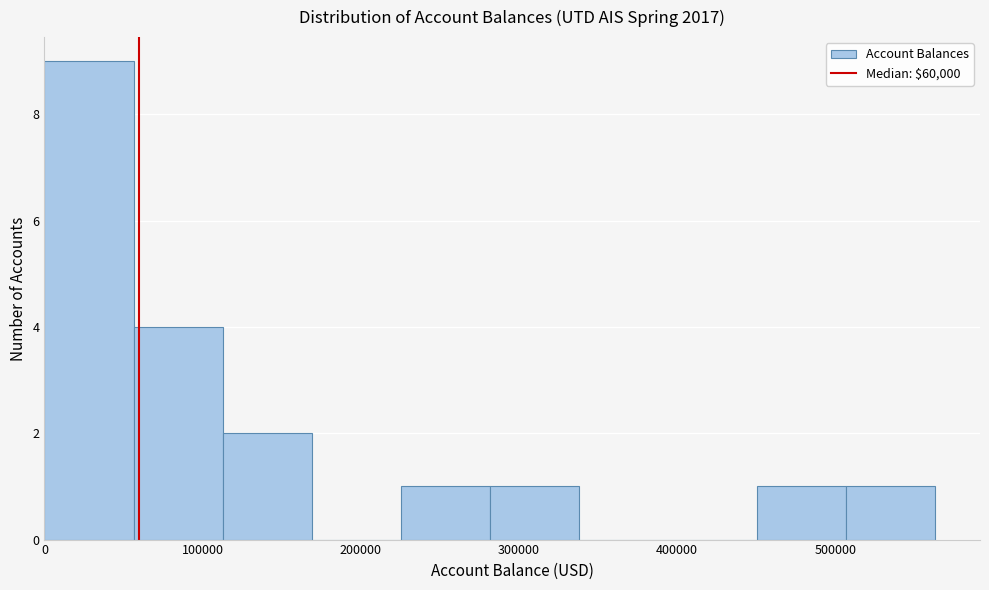

Reading left to right, transcribe this chart: for each bar, give the range it covers on the x-axis and its height. Neither the bar edges nor the heights are printed on the chart, so give them approximately, as read against the axes.

0 to 60000: 9
60000 to 110000: 4
110000 to 170000: 2
170000 to 230000: 0
230000 to 280000: 1
280000 to 340000: 1
340000 to 390000: 0
390000 to 450000: 0
450000 to 510000: 1
510000 to 560000: 1